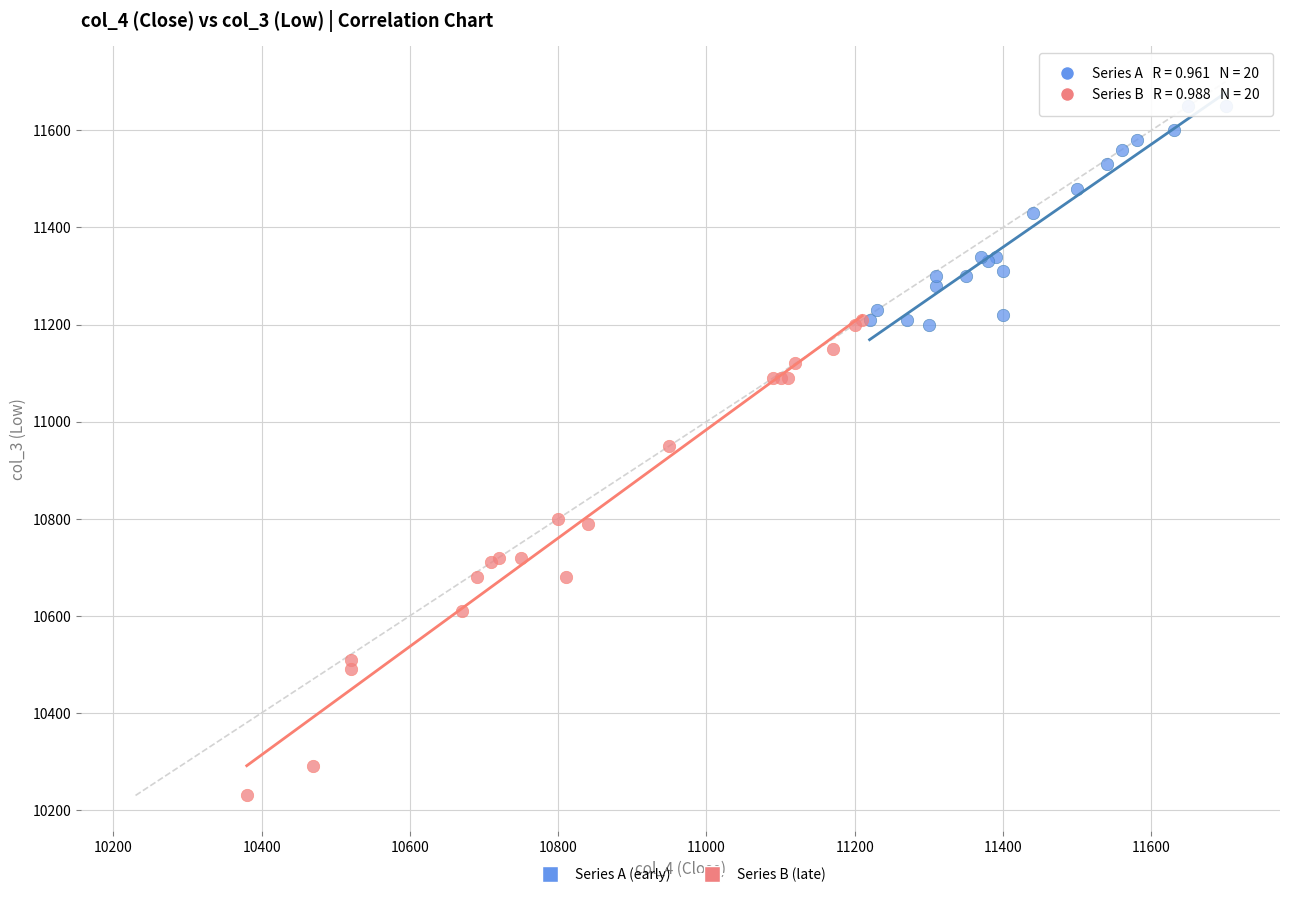

Which series has the widest spread of Y values?

Series B (late)